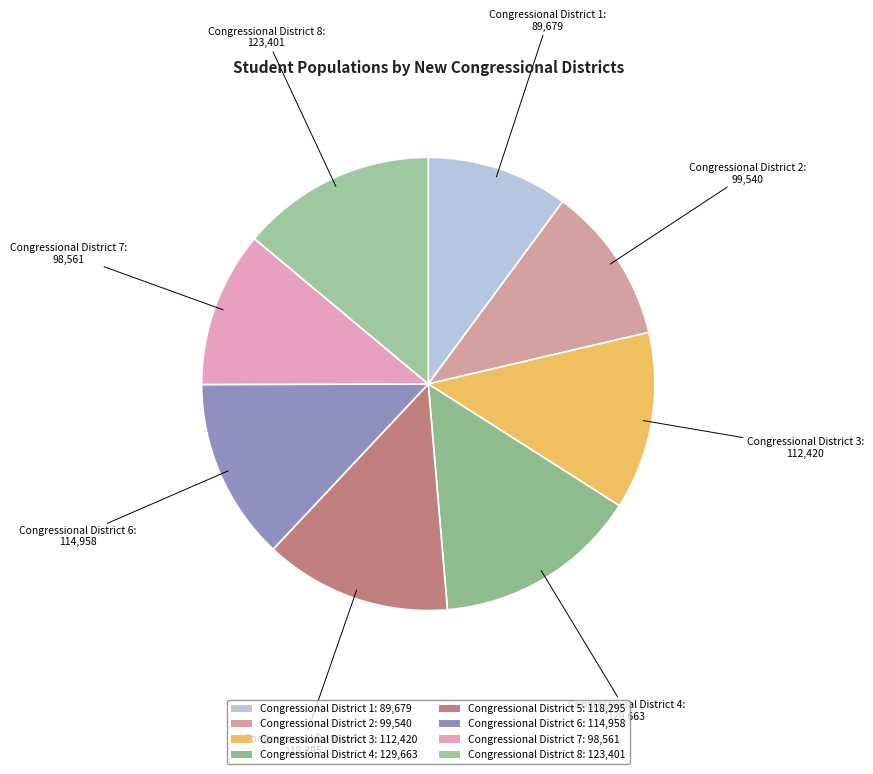

Approximately how many times larger is the value at Congressional District 8 compared to Congressional District 5?

1.0